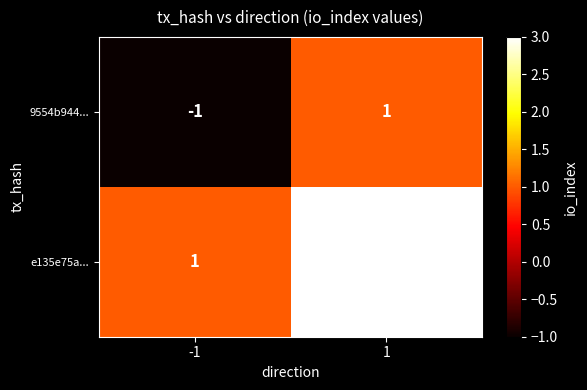

What is the sum of the e135e75a... values at -1 and 1?

4